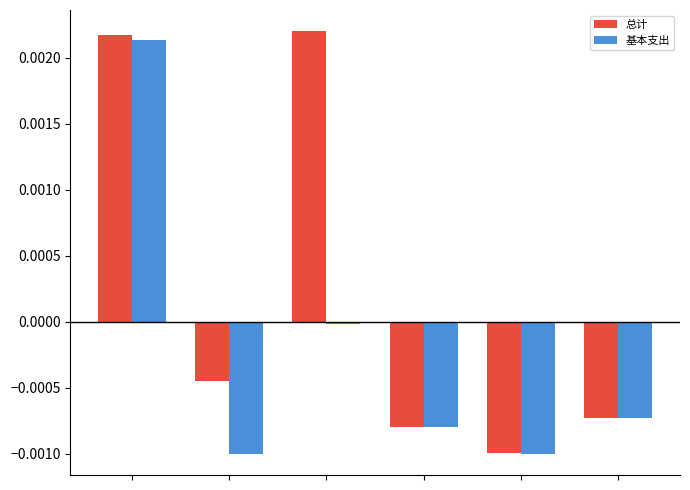

List the series in order of their overall mean, lowest first.

基本支出, 总计